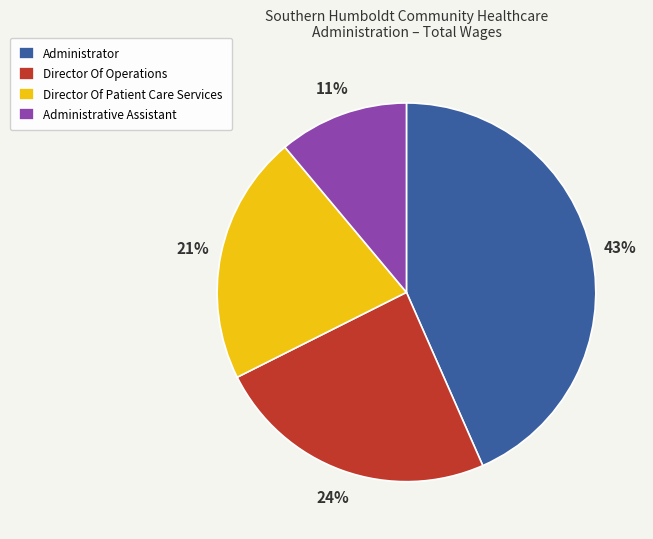

To the nearest percent, what portion does Director Of Operations represent?

24%